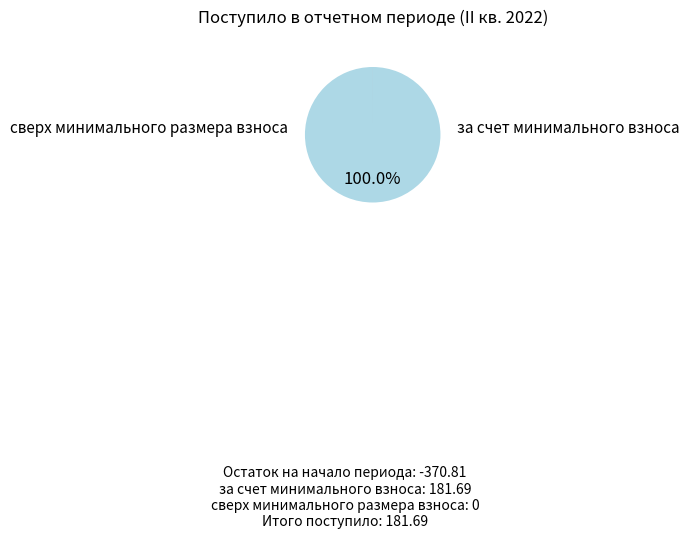

Does any single category account for the majority?

Yes